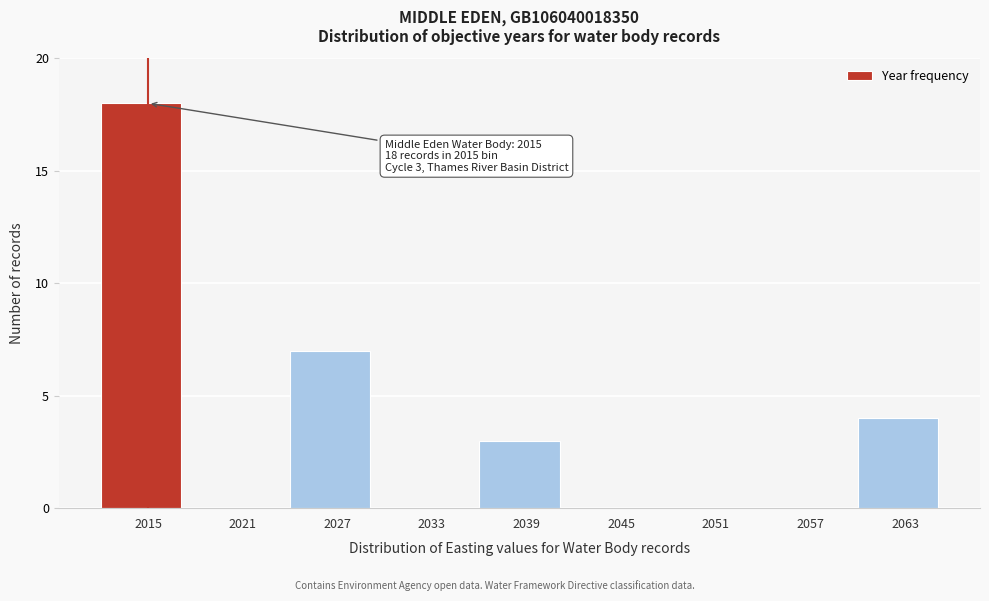

Which range on the x-axis has the tallest bar?

2012 to 2018